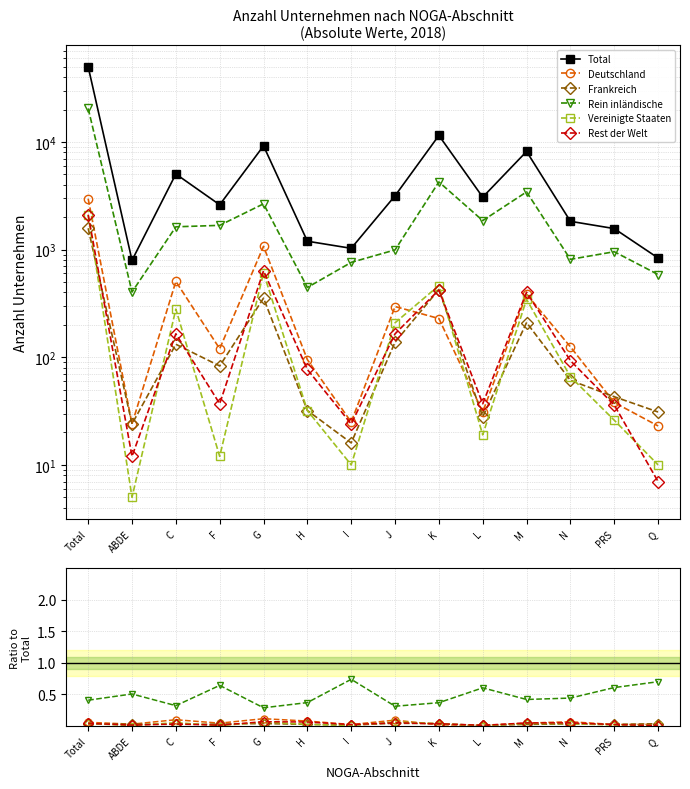

Is the value of Total at PRS greater than the value of Frankreich at Q?

Yes